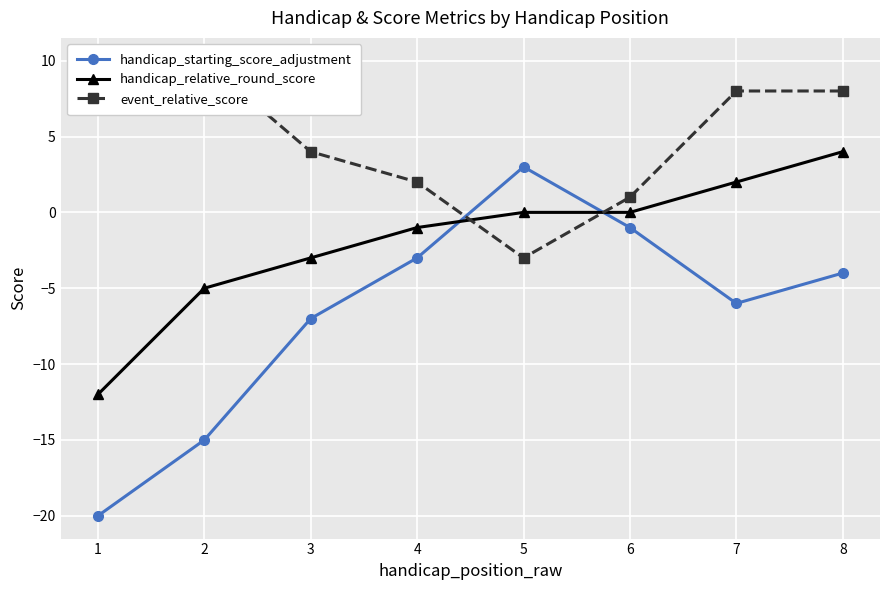

At which category is the sum across all series the highest?

8